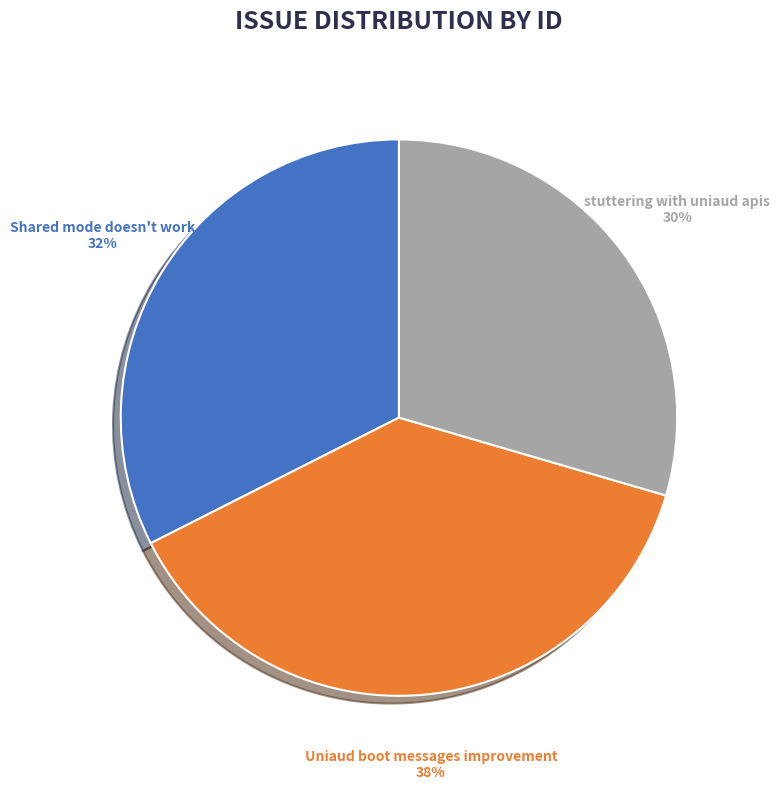

Does any single category account for the majority?

No